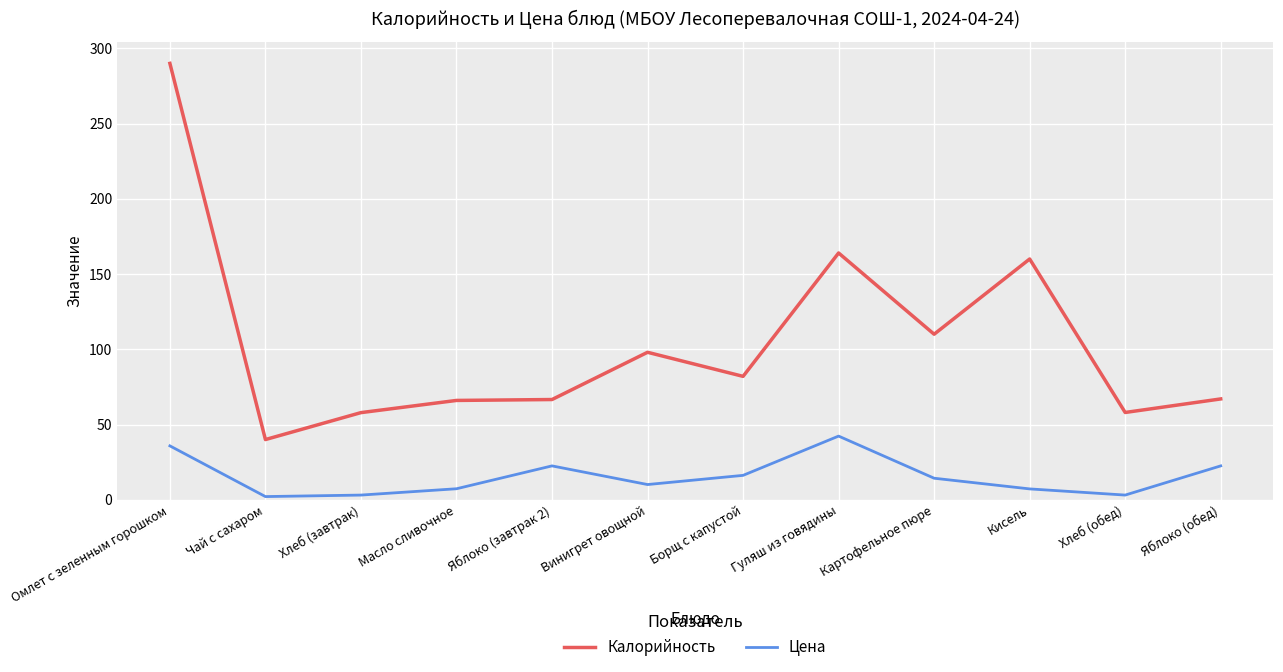

The value of Цена at Яблоко (обед) is 22.5. True or false?

True